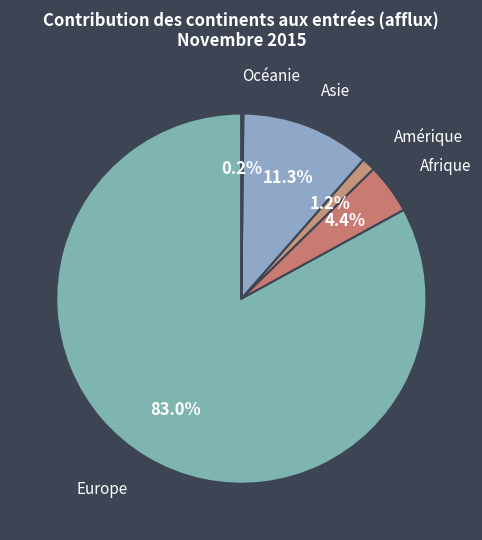

What is the majority slice?

Europe